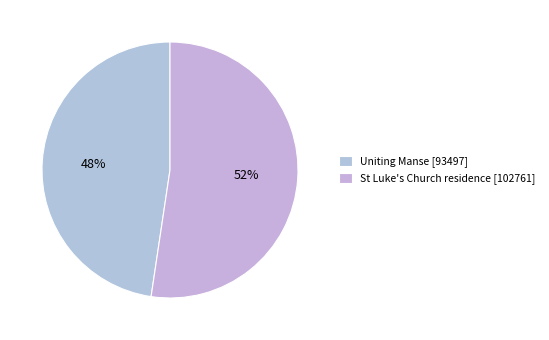

Is the sum of Uniting Manse and St Luke's Church residence greater than half?

Yes